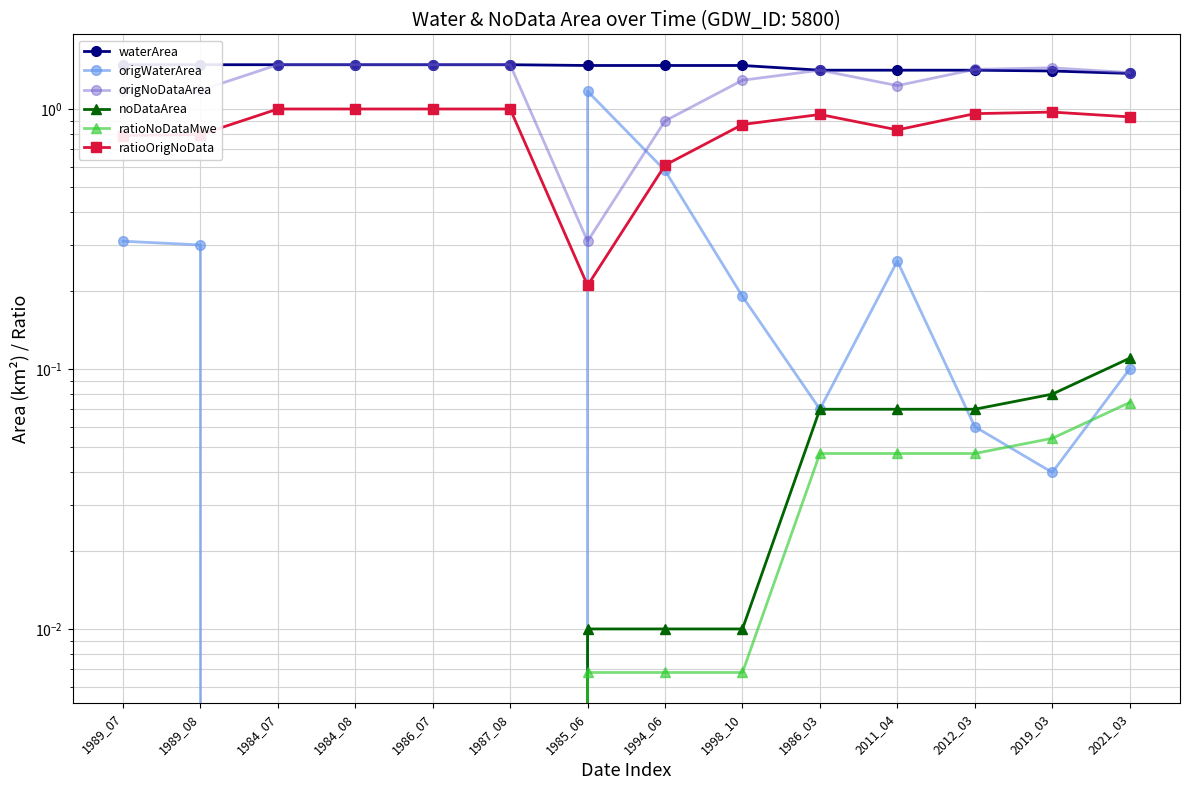

Which series has the largest range (max minus min)?

origWaterArea